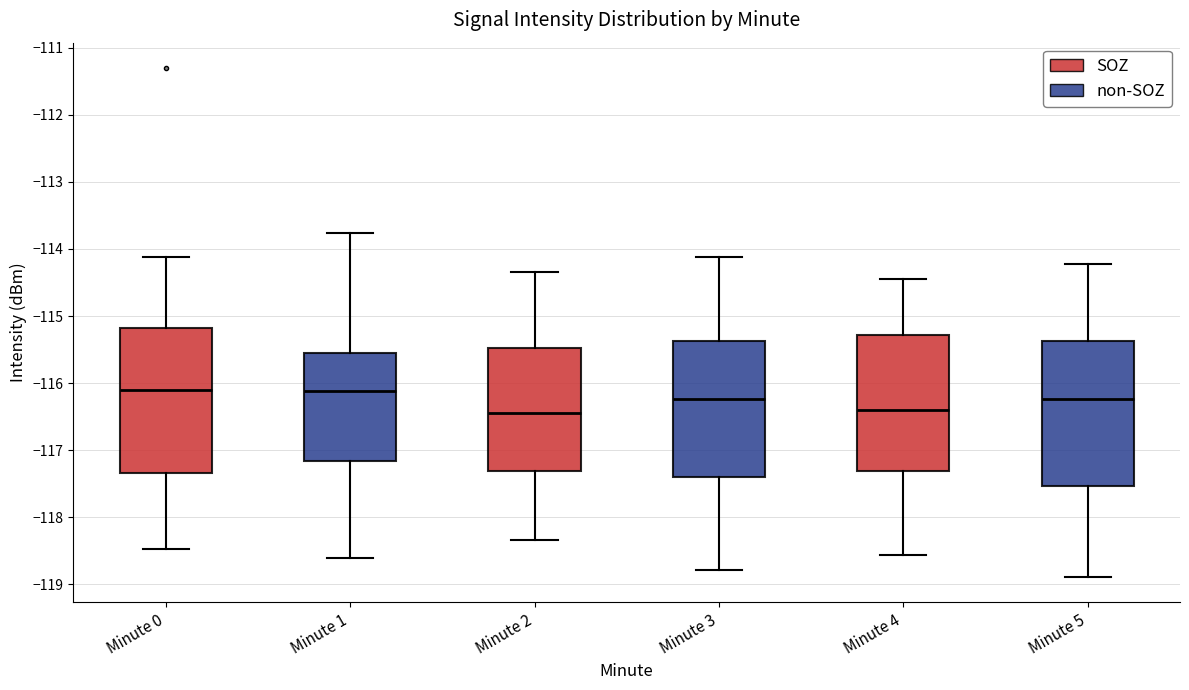

Where is the lower edge of the box for Minute 3 on the y-axis? The values are not printed on the chart, so give them approximately, as read against the axis.

-117.4